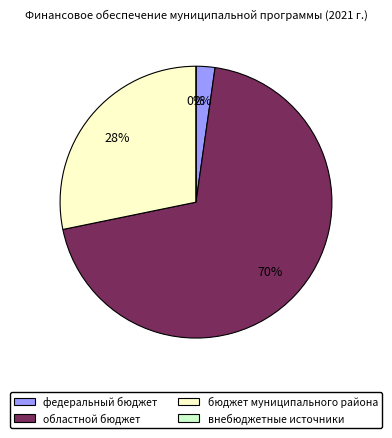

To the nearest percent, what is the average slice percentage?

25%